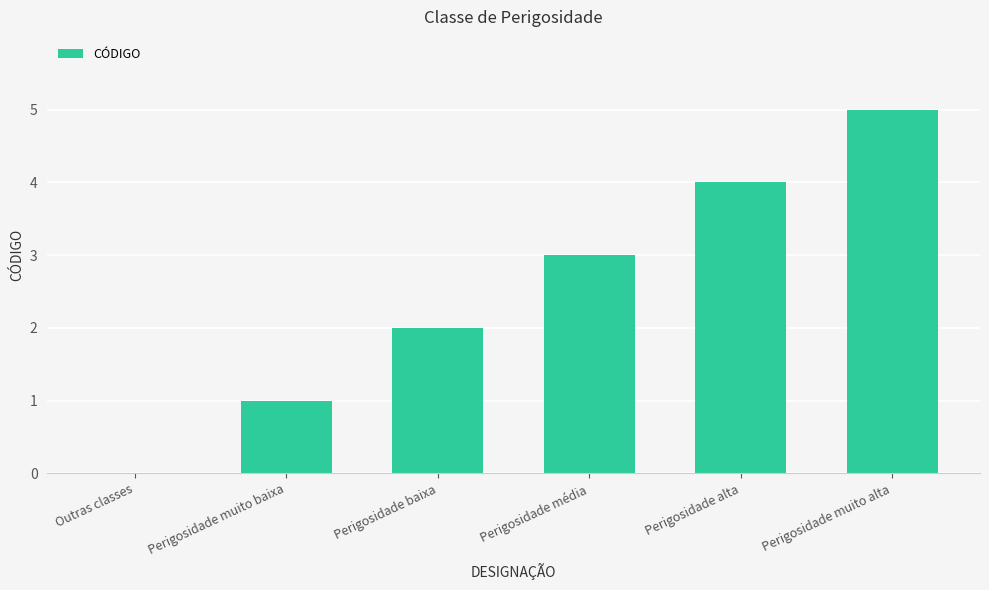

Does the chart contain stacked bars?

No